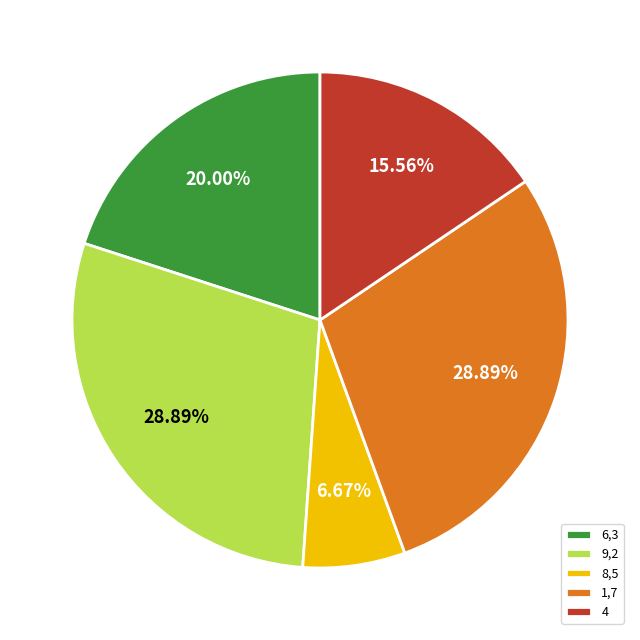

Is the sum of 8,5 and 6,3 greater than half?

No